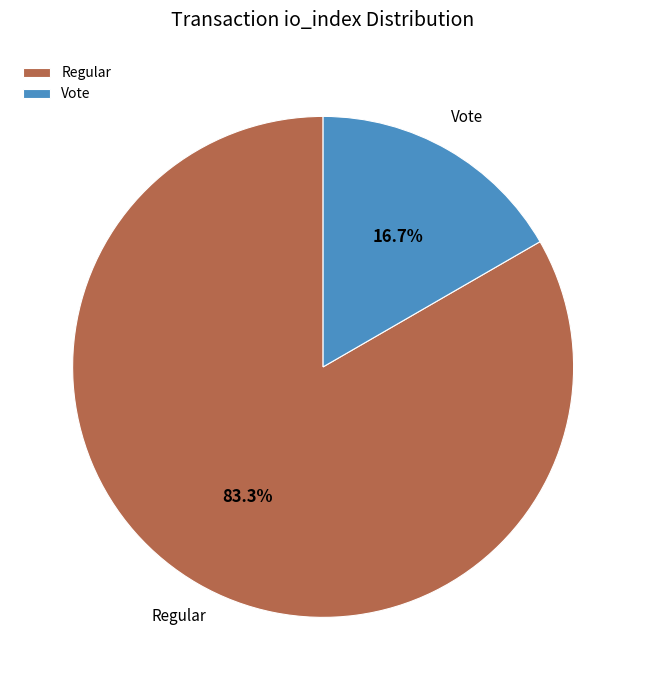

Which category has the biggest portion of the pie?

Regular